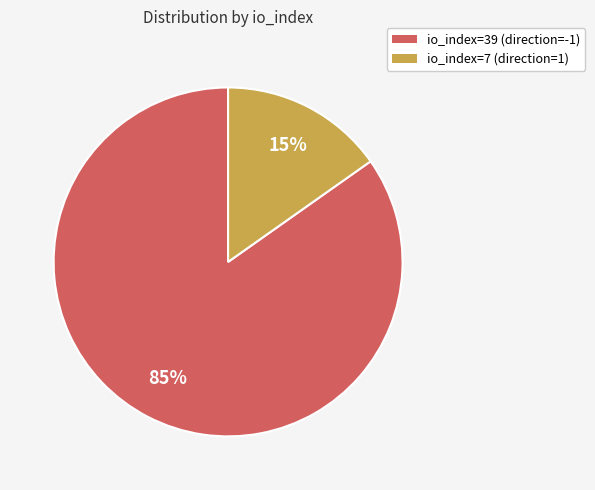

True or false: io_index=7 (direction=1) accounts for 24% of the total.

False